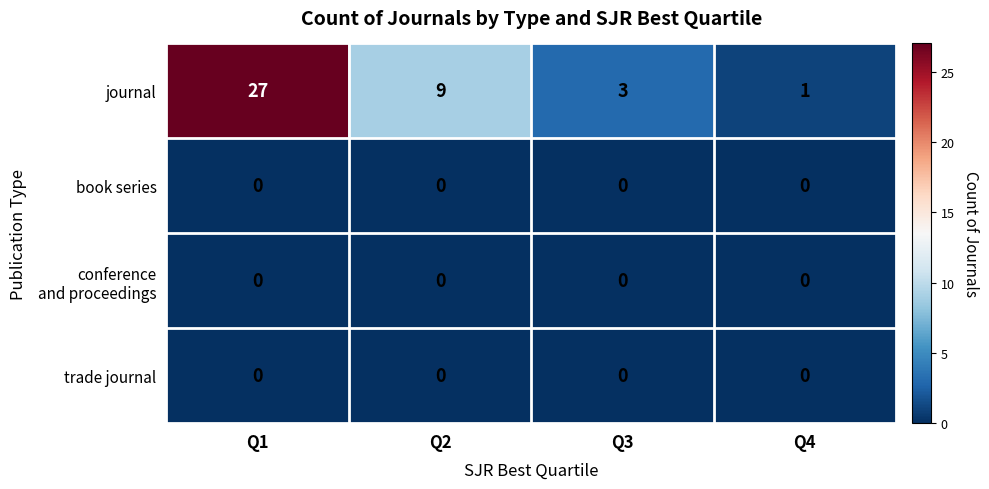

Which series has the widest spread of values?

journal